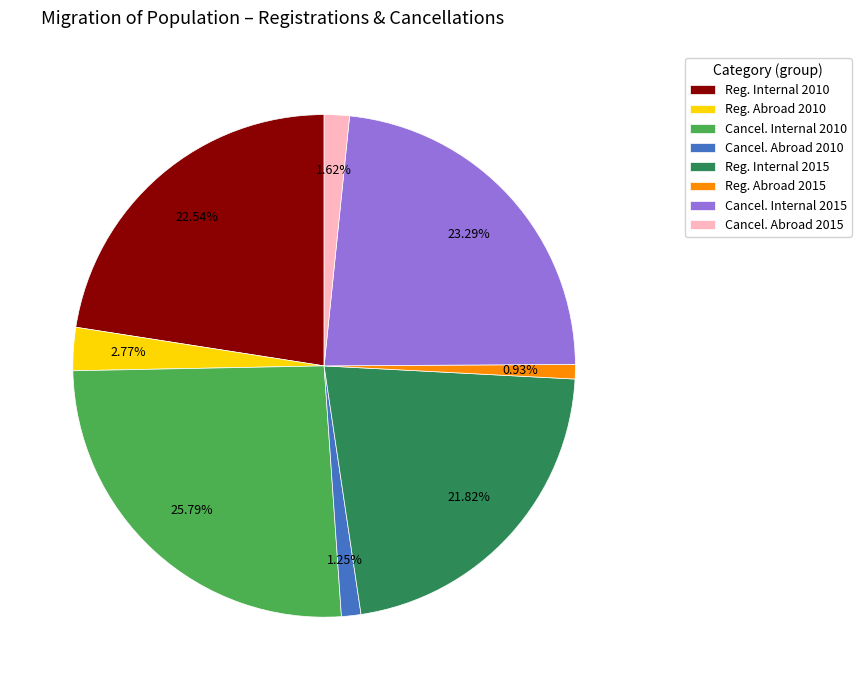

Is the sum of Cancel. Abroad 2010 and Cancel. Internal 2015 greater than half?

No